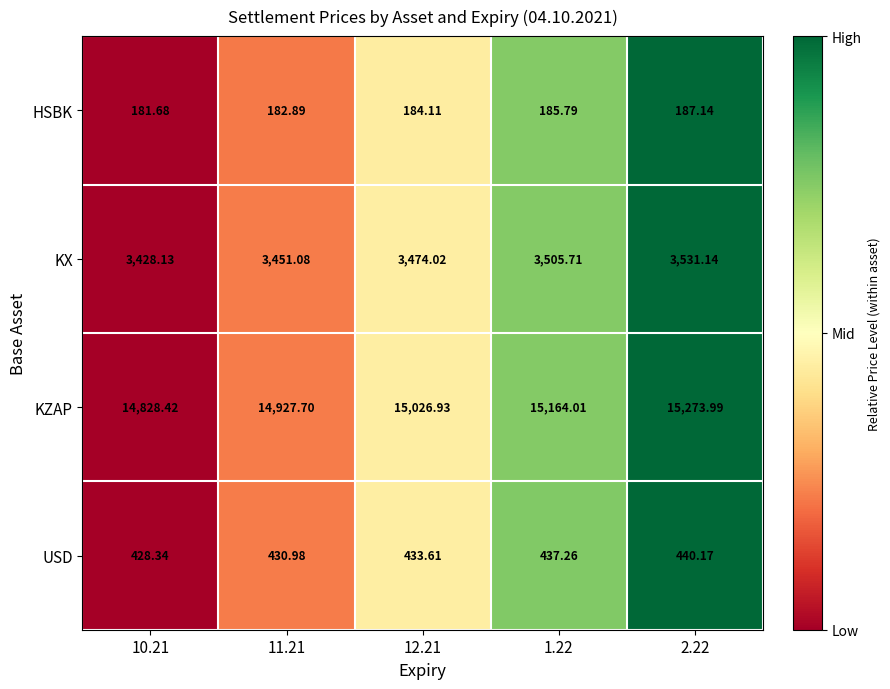

Count the number of data series in this chart.

4